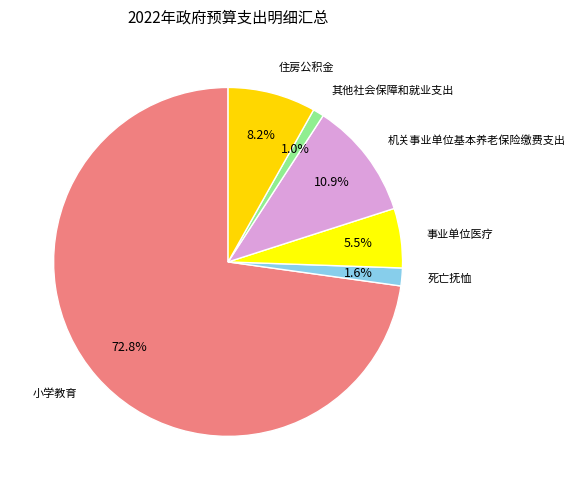

How many segments does this pie chart have?

6